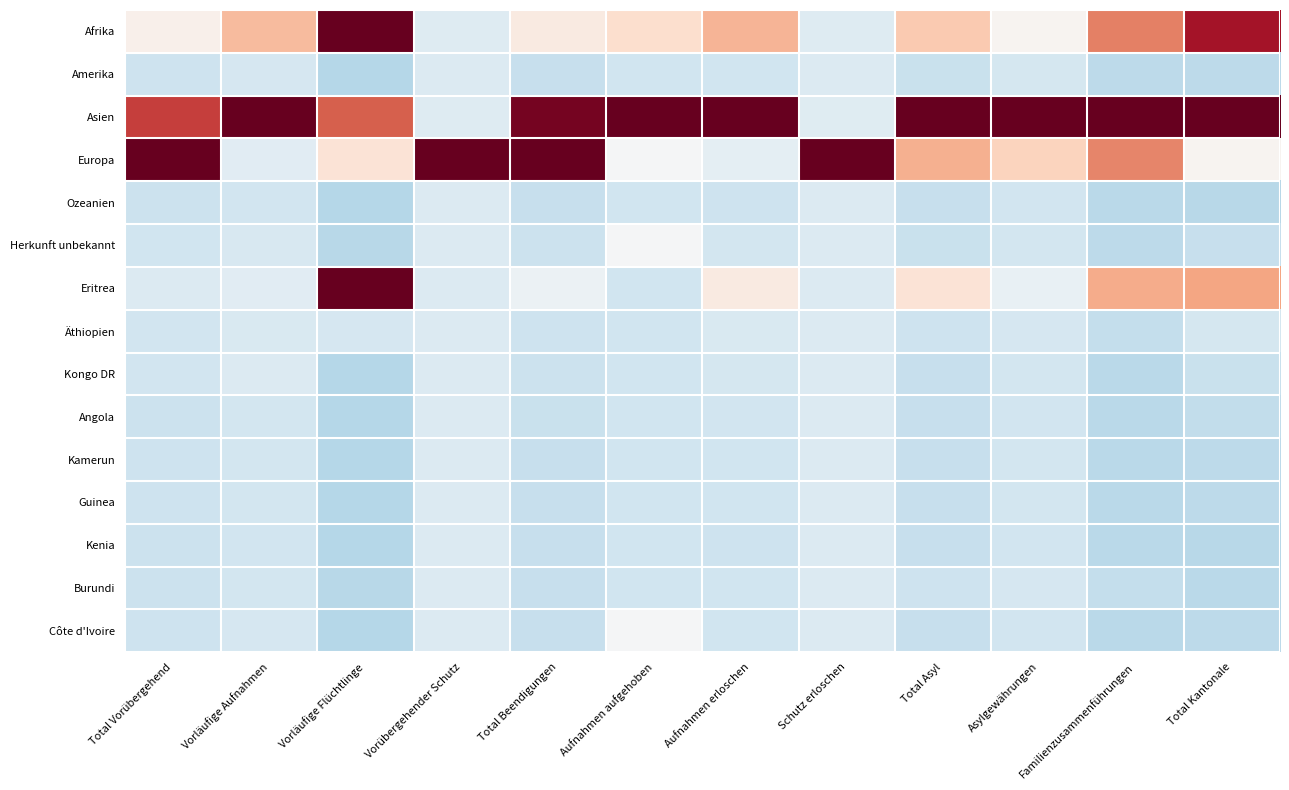

What is the total value across all series at Asylgewährungen?

-0.8